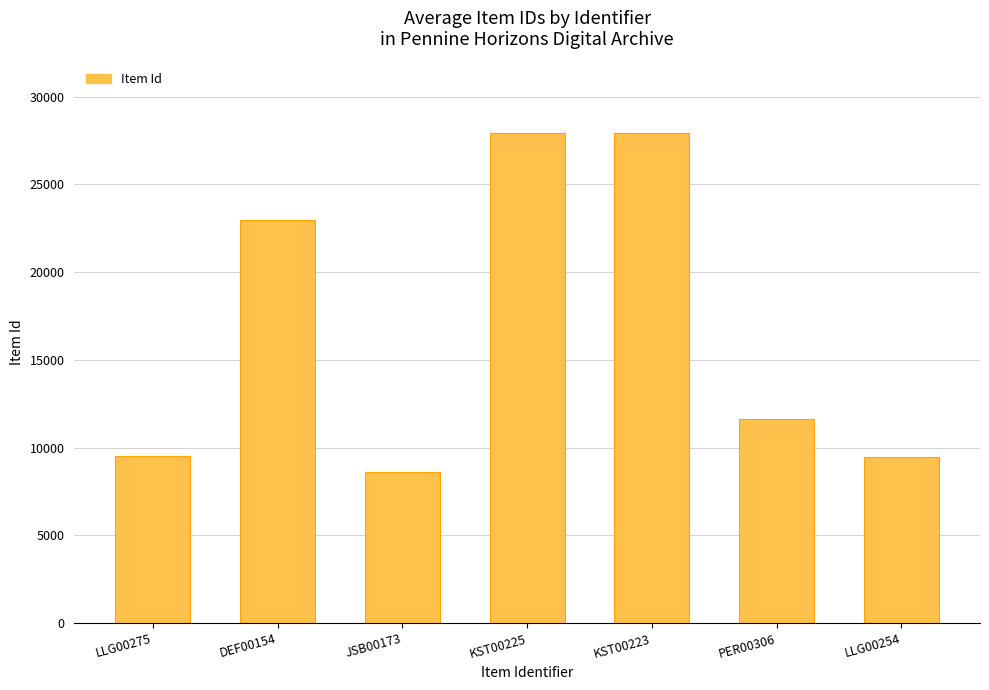

Where does the data first go above 11656?

DEF00154